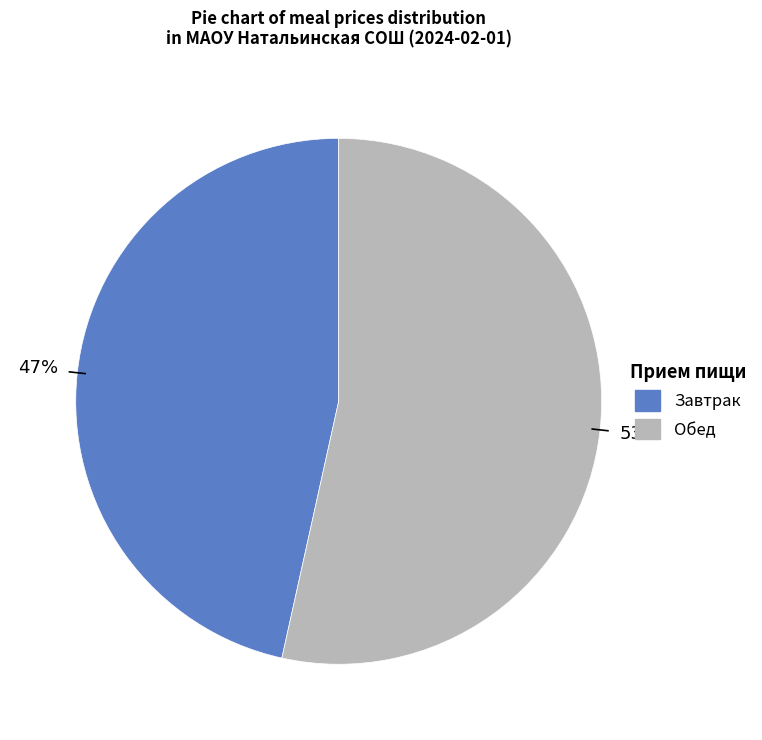

Does any single category account for the majority?

Yes